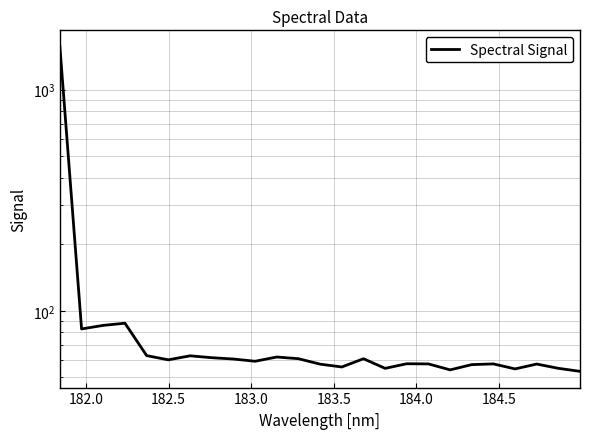

What is the average value?

121.8